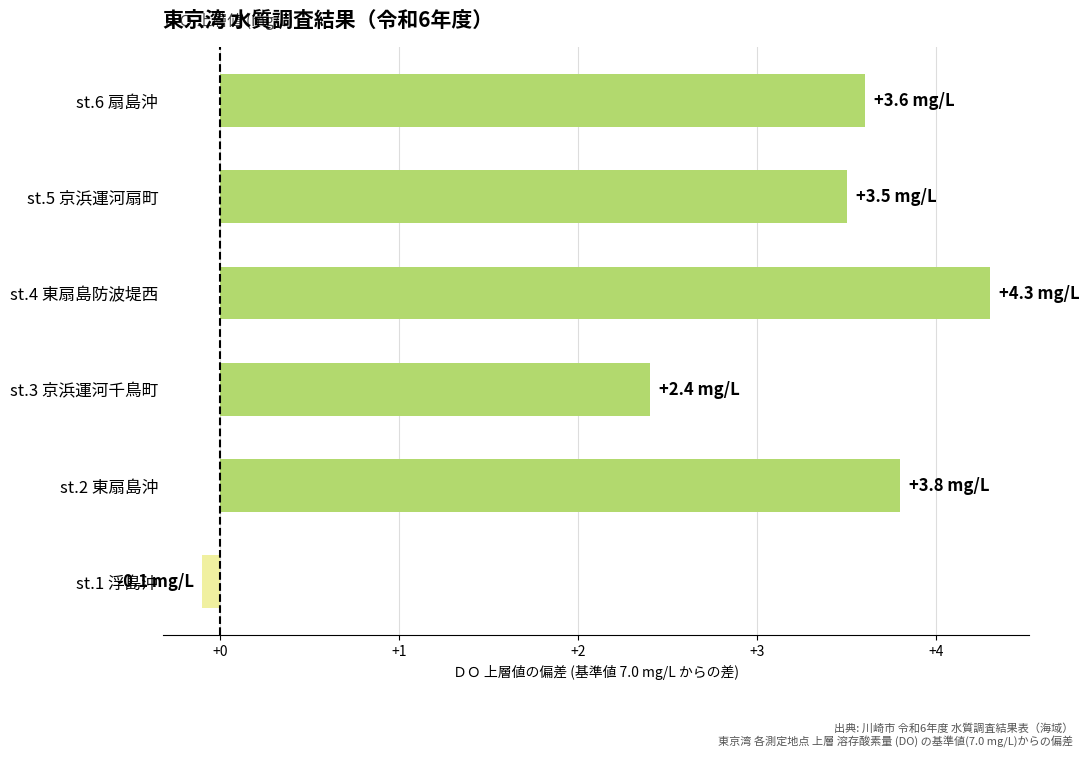

How many categories are shown in the chart?

6